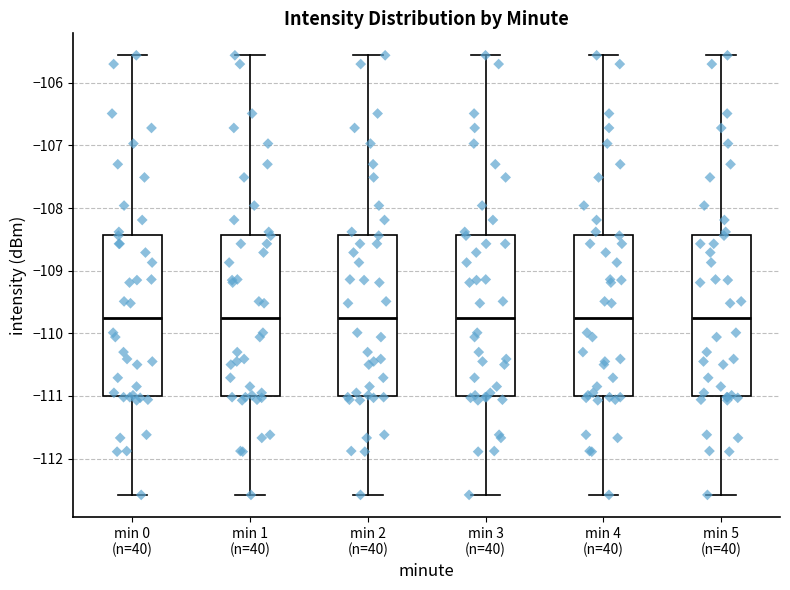

Where is the upper edge of the box for min 4 (n=40) on the y-axis? The values are not printed on the chart, so give them approximately, as read against the axis.

-108.4